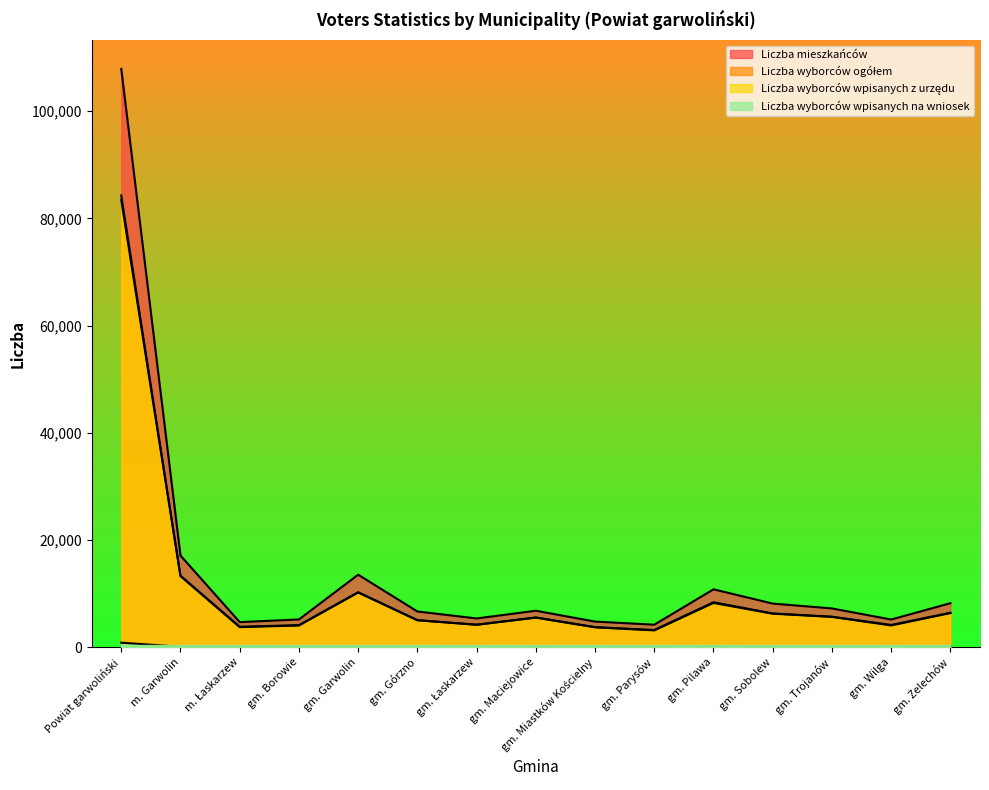

What is the total value across all series at gm. Trojanów?

18629